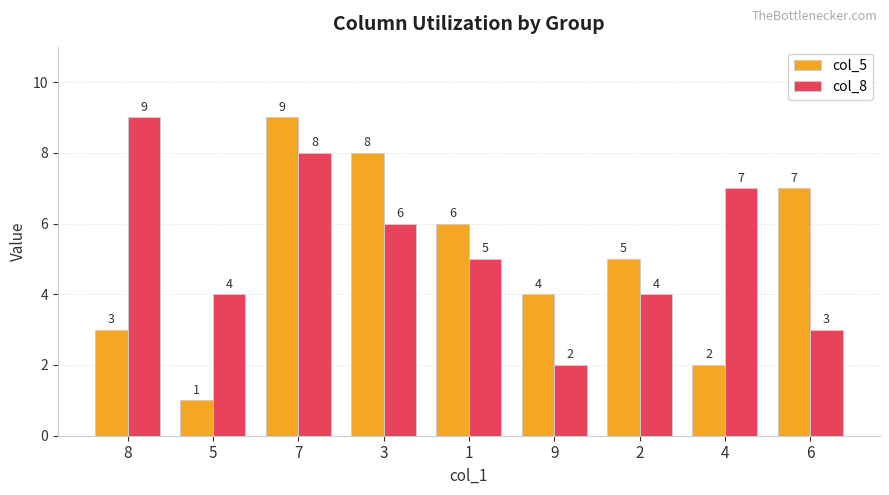

Which category has the lowest value in the col_8 series?

9